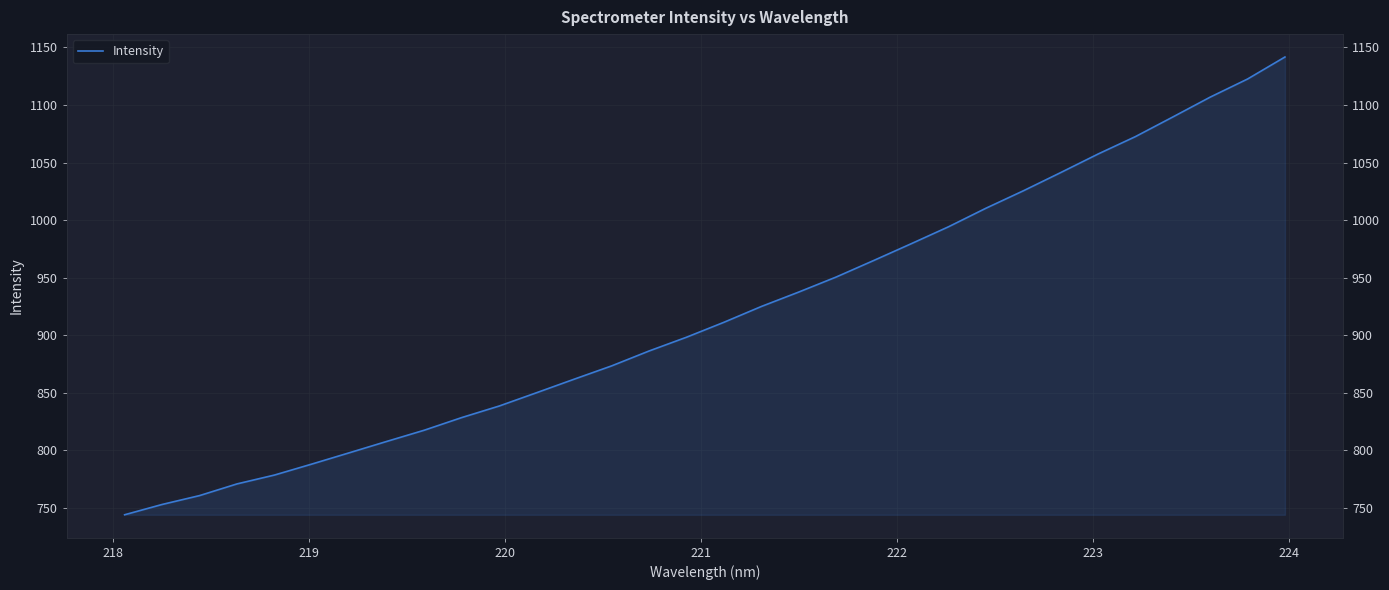

What is the sum of all values?

29385.7